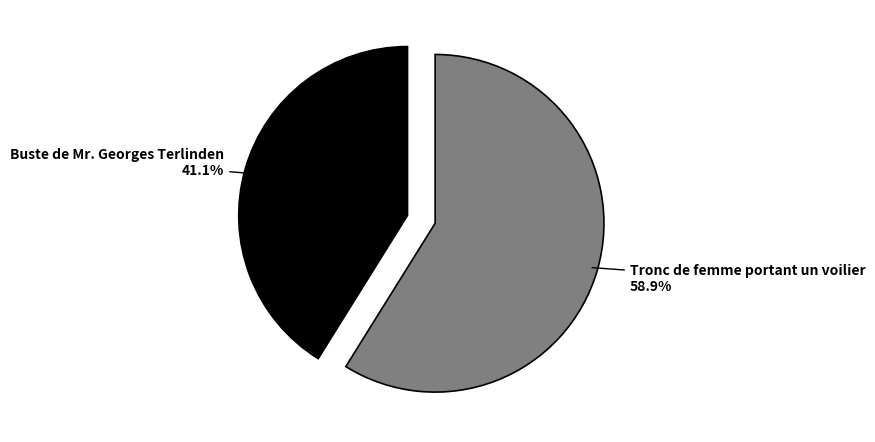

Rank the categories by value from lowest to highest.

Buste de Mr. Georges Terlinden, Tronc de femme portant un voilier